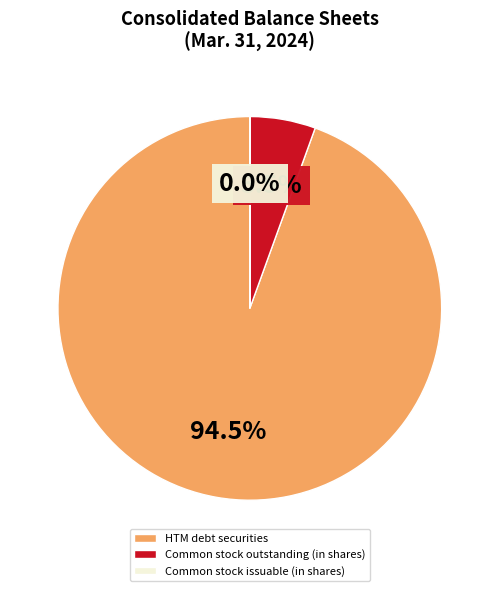

What portion of the pie excludes HTM debt securities?

5.5%